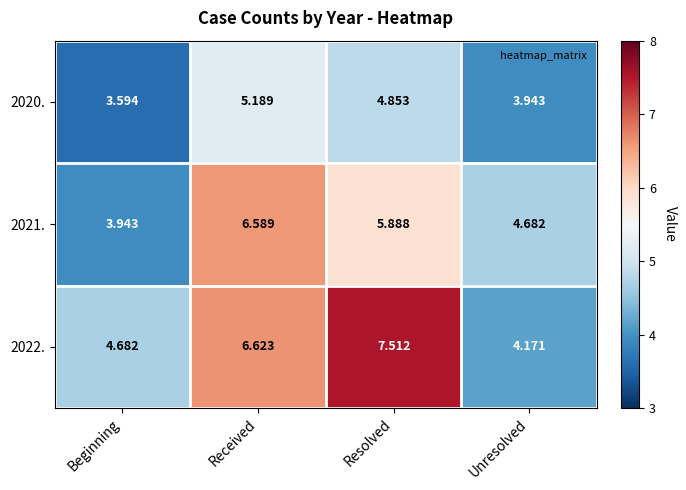

Rank the categories by 2022. value from highest to lowest.

Resolved, Received, Beginning, Unresolved